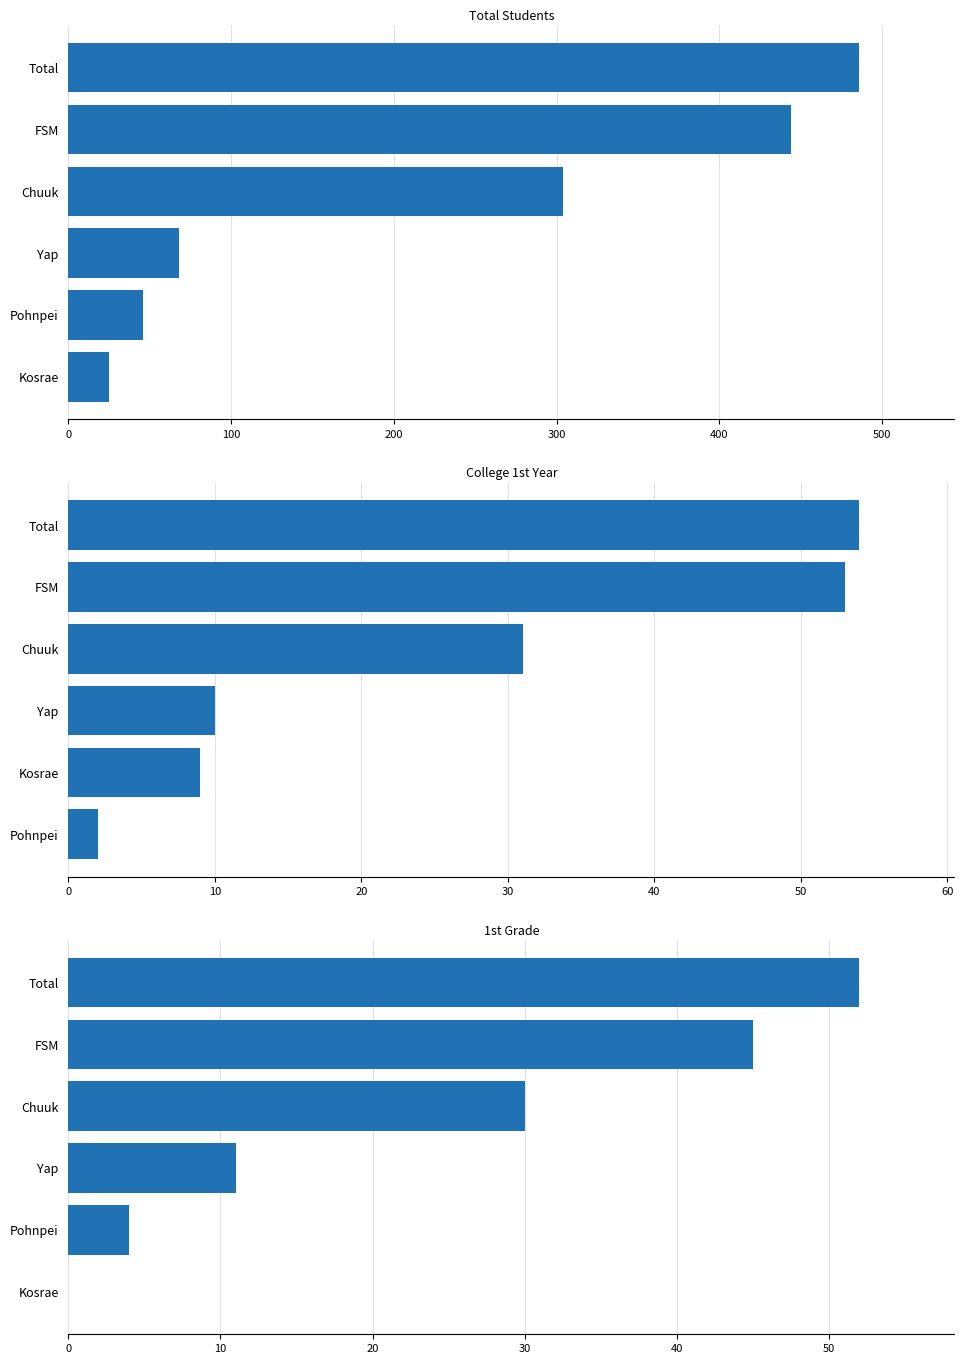

Does the chart contain any negative values?

No